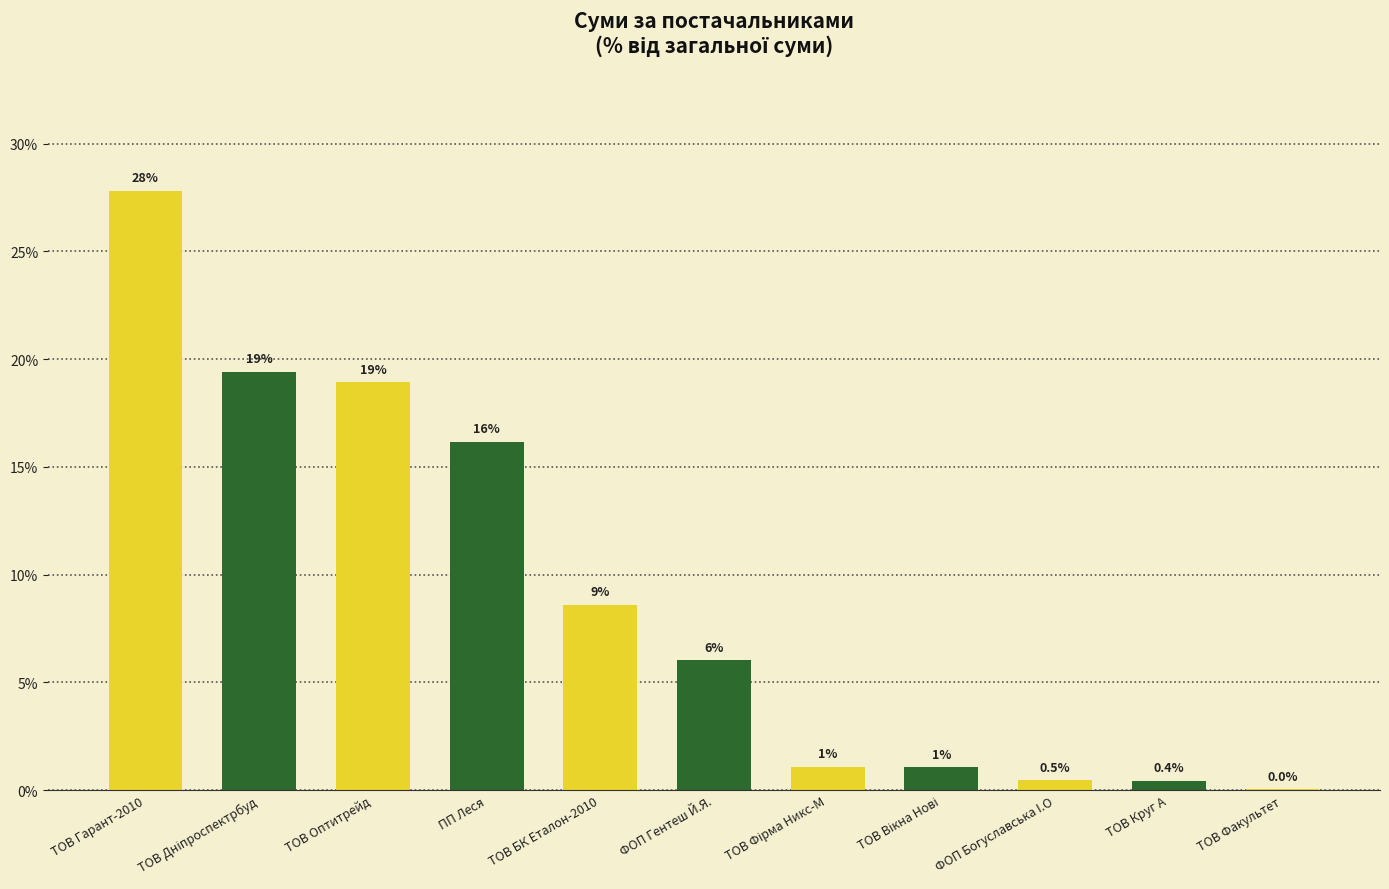

What is the sum of all values?

100.0